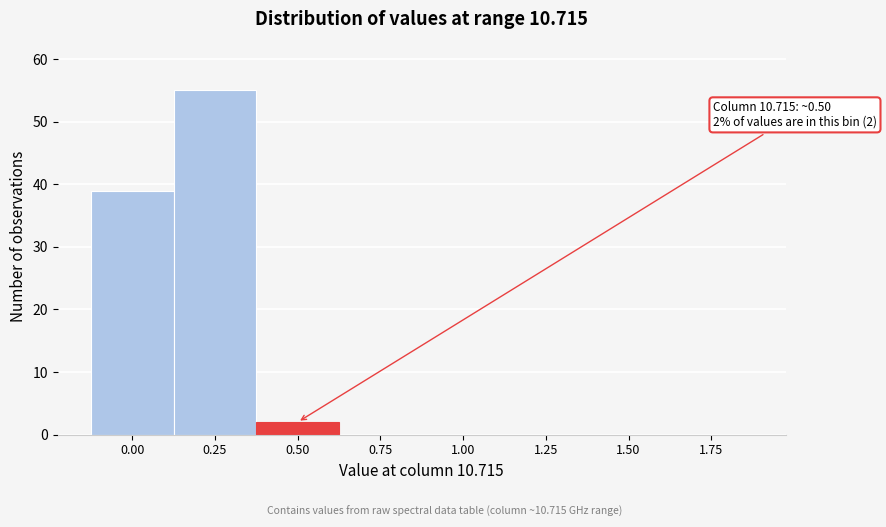

Reading left to right, extract all data points from this chart.

0.00=39	0.25=55	0.50=2	0.75=0	1.00=0	1.25=0	1.50=0	1.75=0